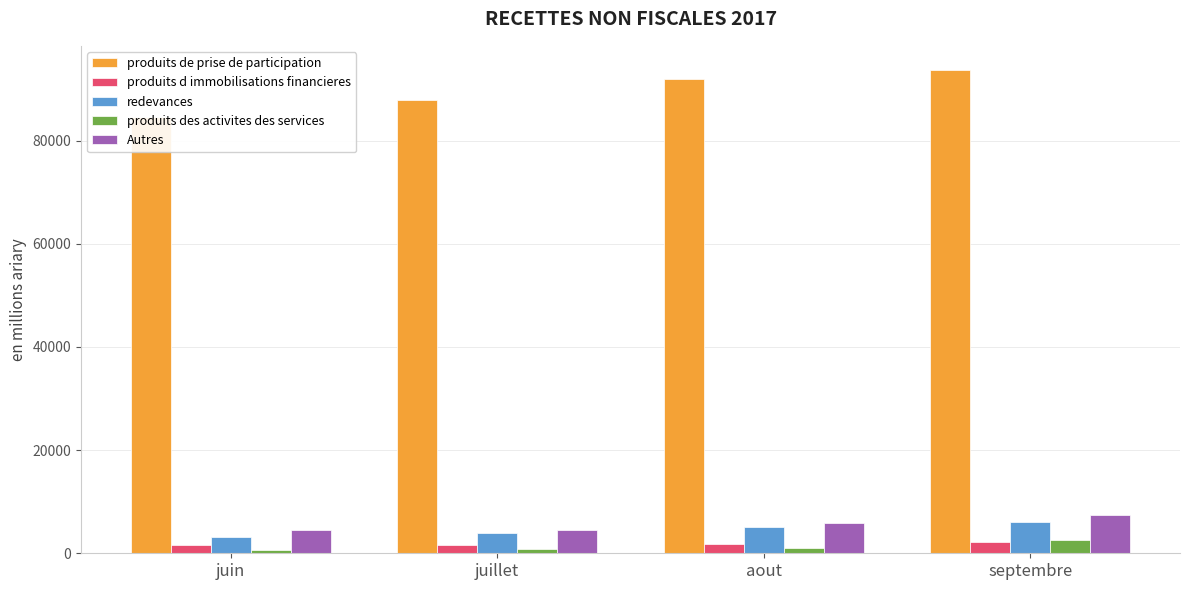

Which label corresponds to the smallest value in the chart?

juin